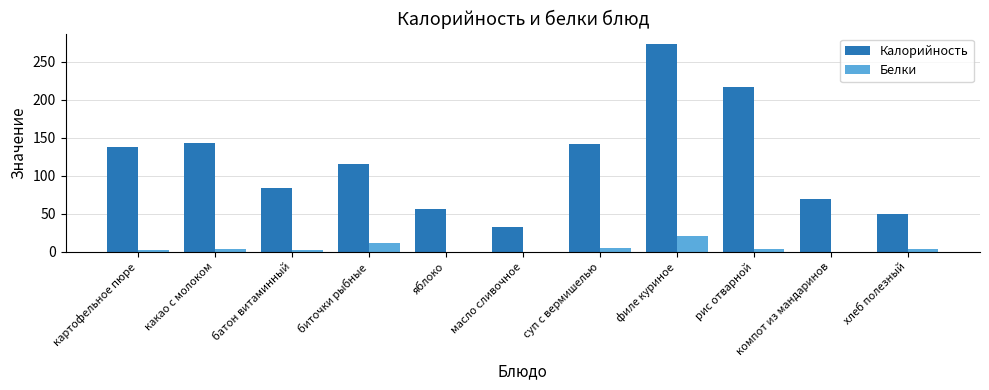

What is the average value of the Калорийность series?

120.1